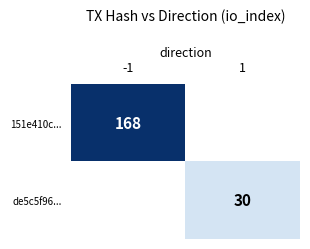

Is it true that de5c5f96... equals 30 at 1?

True